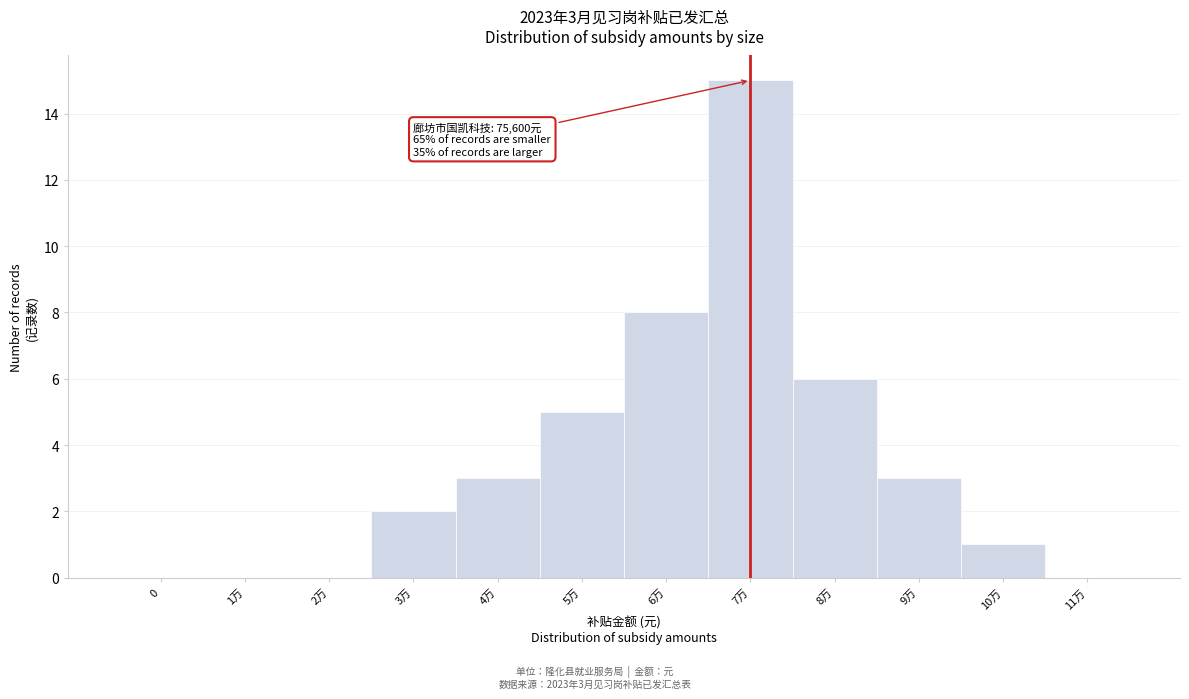

Reading left to right, list all the values displayed in this chart.

0=0	1万=0	2万=0	3万=2	4万=3	5万=5	6万=8	7万=15	8万=6	9万=3	10万=1	11万=0